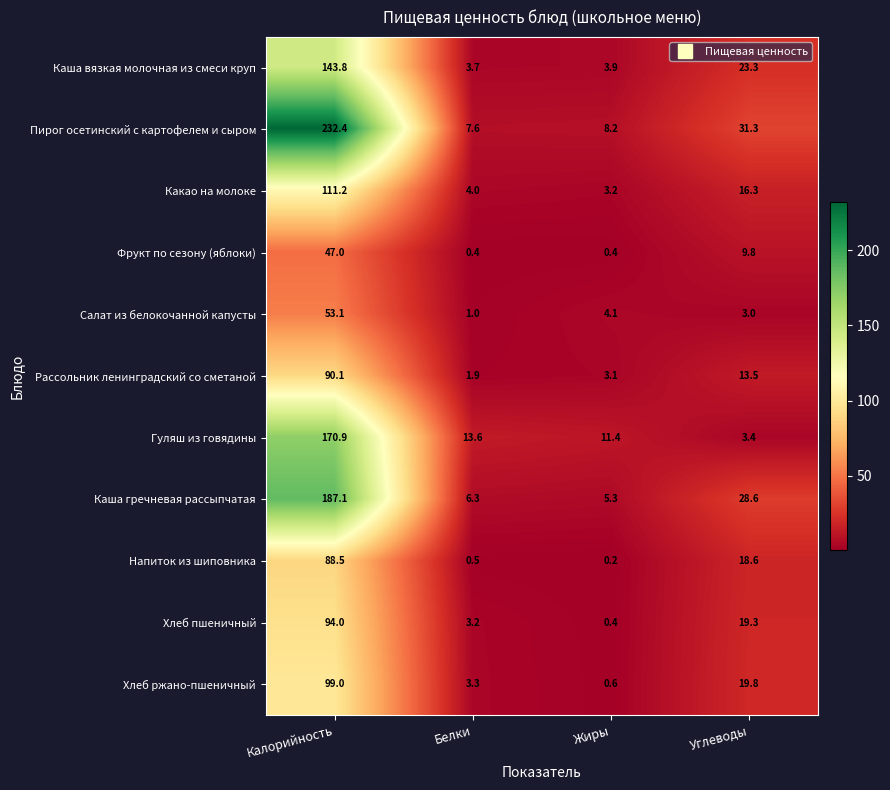

List the labels in order of Каша вязкая молочная из смеси круп value, smallest first.

Белки, Жиры, Углеводы, Калорийность